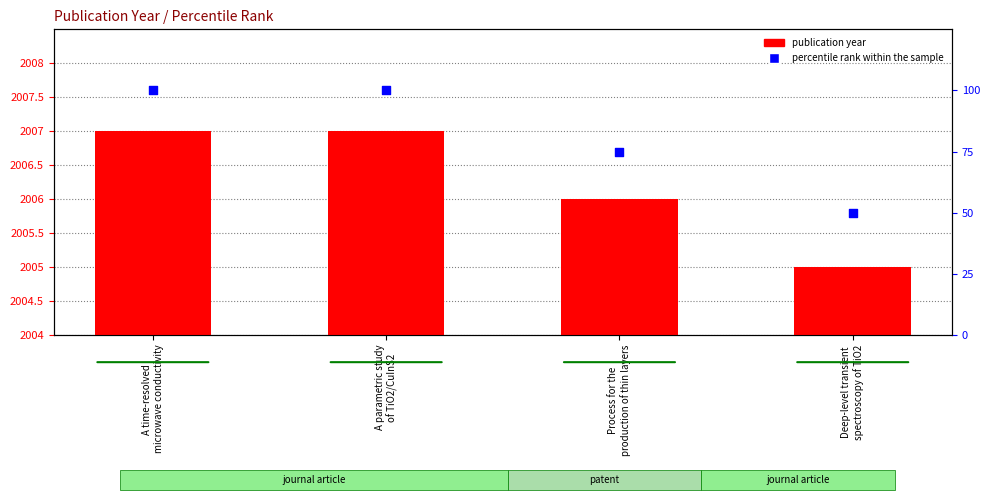

What are all the series names shown in the legend?

publication year, percentile rank within the sample